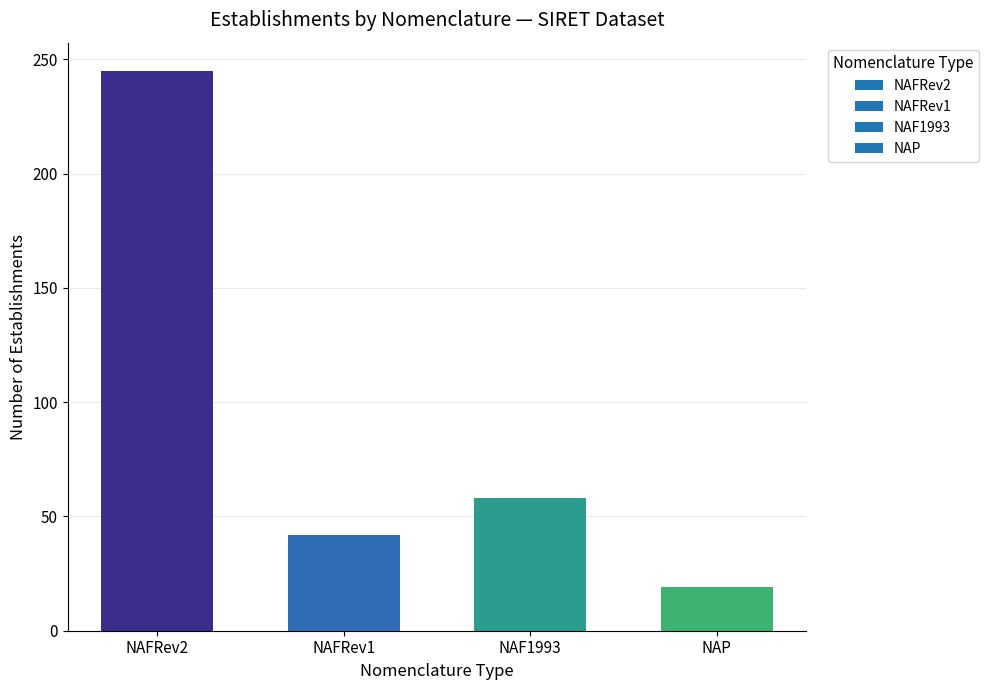

Are the bars horizontal?

No